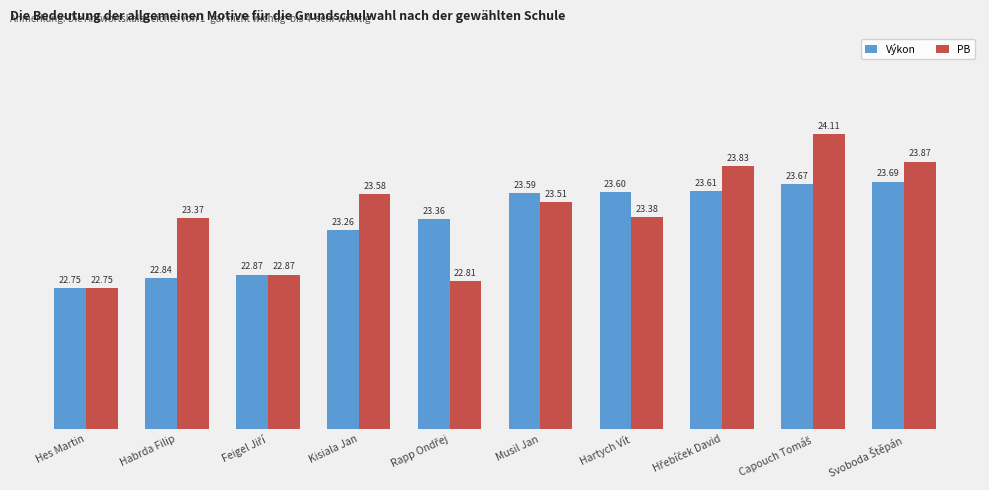

What is the average value of the Výkon series?

23.3